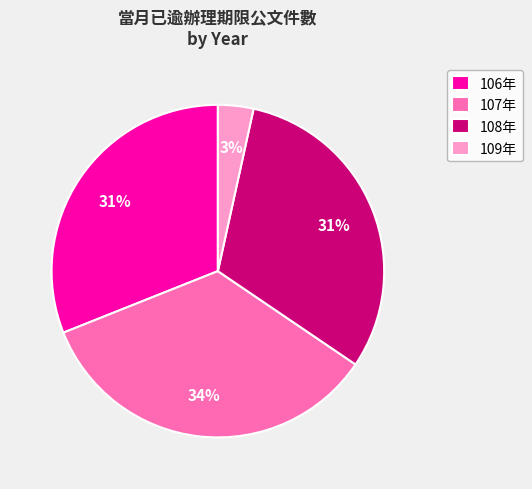

Is it true that 107年 is 34% of the pie?

True